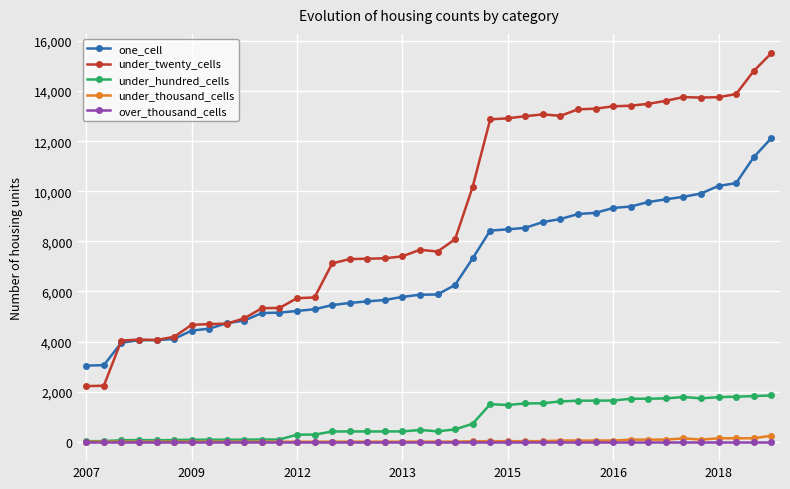

What is the maximum value shown in the chart?

15508